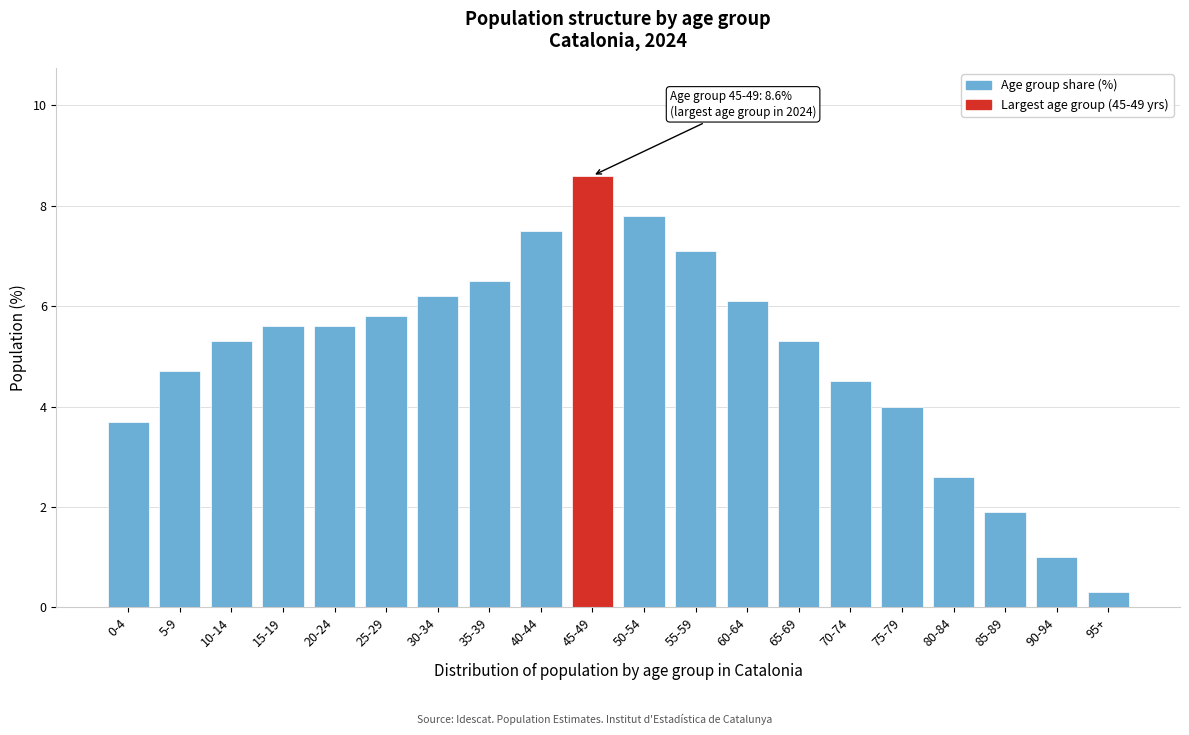

Reading left to right, transcribe all the data shown in this chart.

3.7	4.7	5.3	5.6	5.6	5.8	6.2	6.5	7.5	8.6	7.8	7.1	6.1	5.3	4.5	4.0	2.6	1.9	1.0	0.3